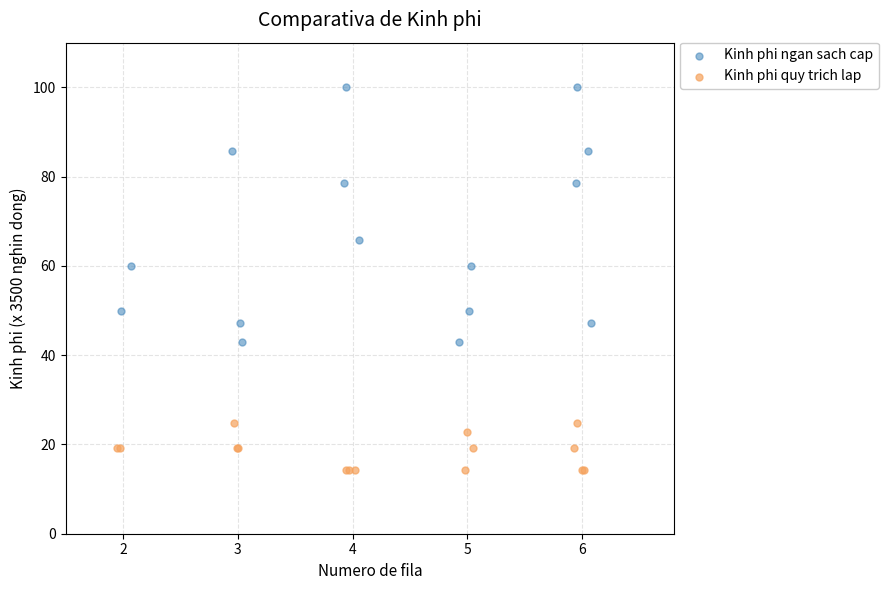

What are all the series names shown in the legend?

Kinh phi ngan sach cap, Kinh phi quy trich lap